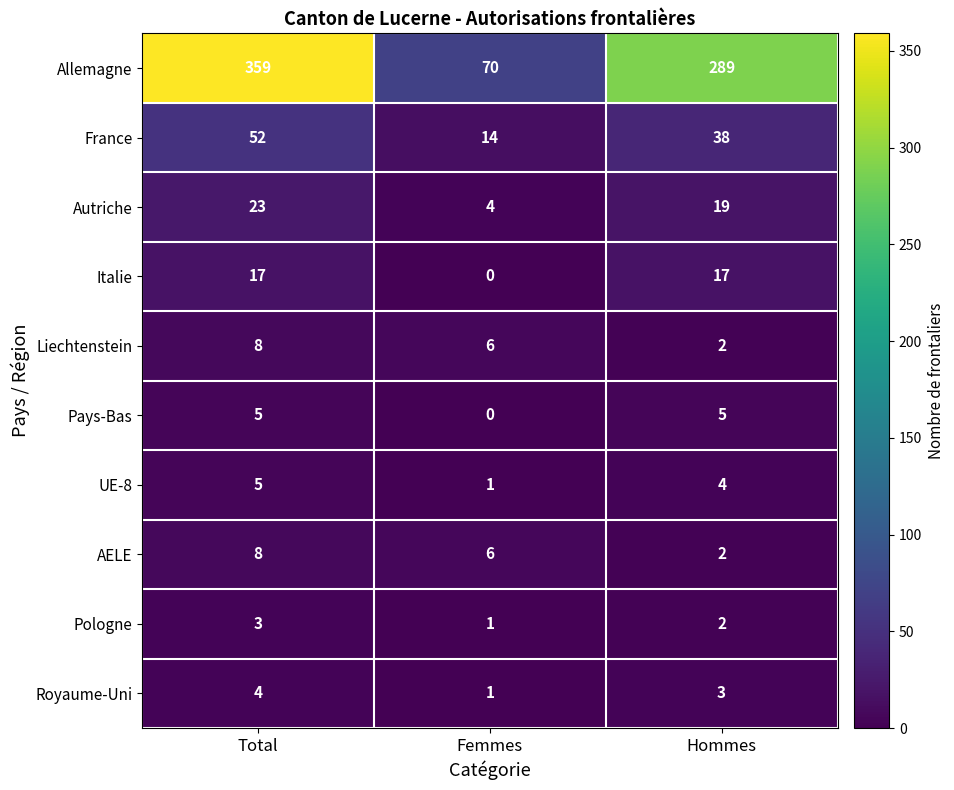

Count the Pologne values in the range 1 to 3.

3